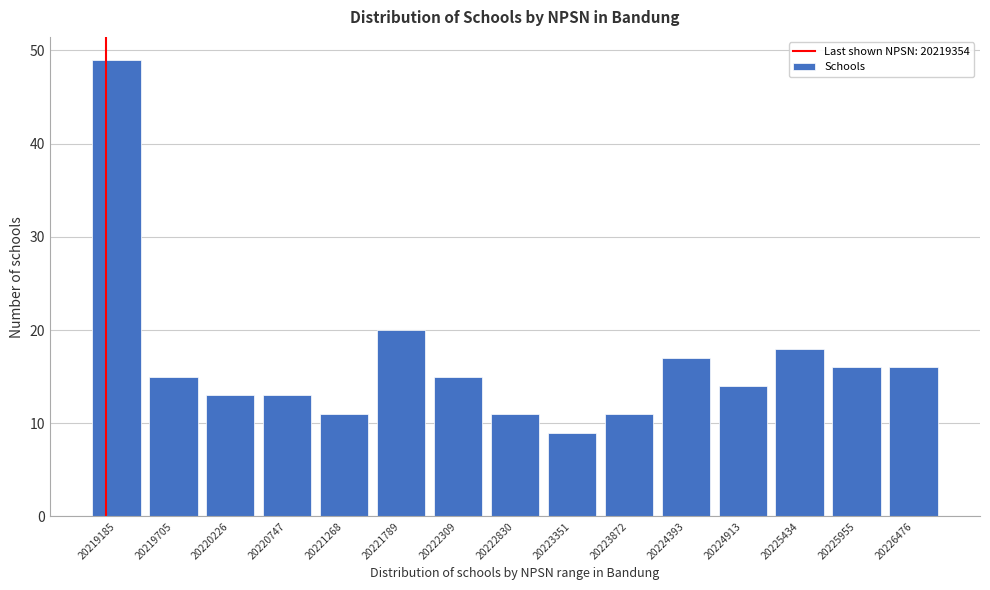

Reading left to right, transcribe all the data shown in this chart.

20219185=49	20219705=15	20220226=13	20220747=13	20221268=11	20221789=20	20222309=15	20222830=11	20223351=9	20223872=11	20224393=17	20224913=14	20225434=18	20225955=16	20226476=16